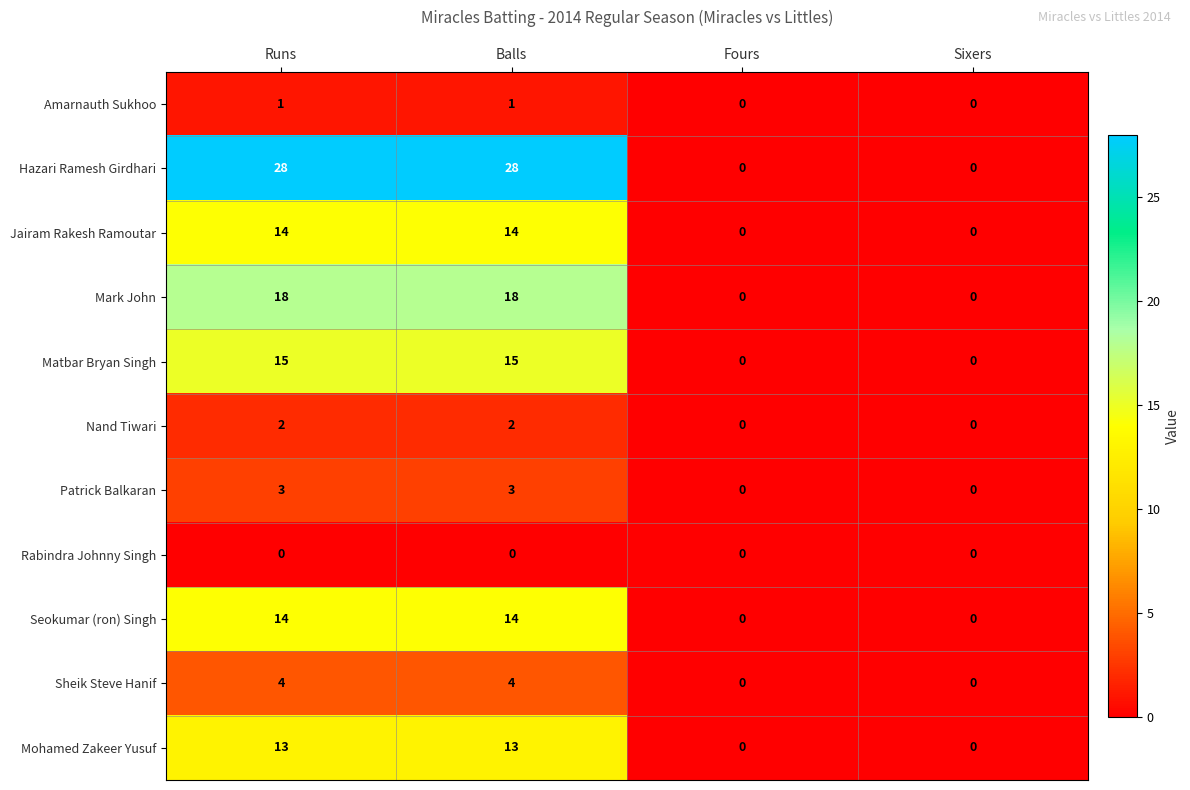

Which series has the largest total across all categories?

Hazari Ramesh Girdhari